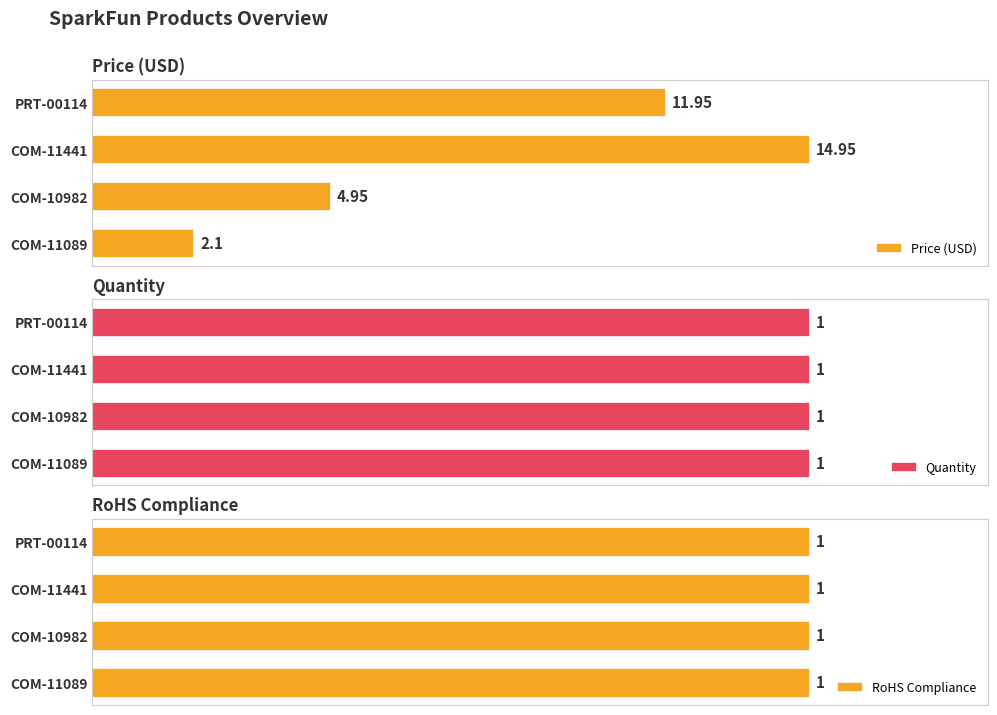

What is the greatest value displayed?

14.9